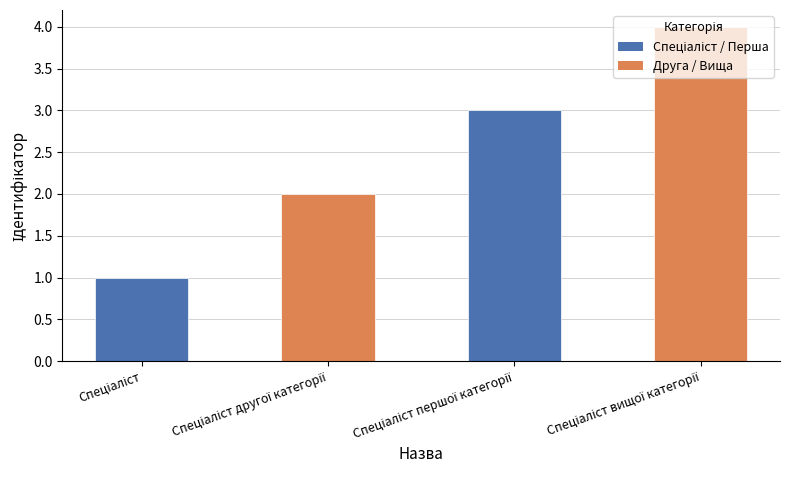

What is the maximum value shown in the chart?

4